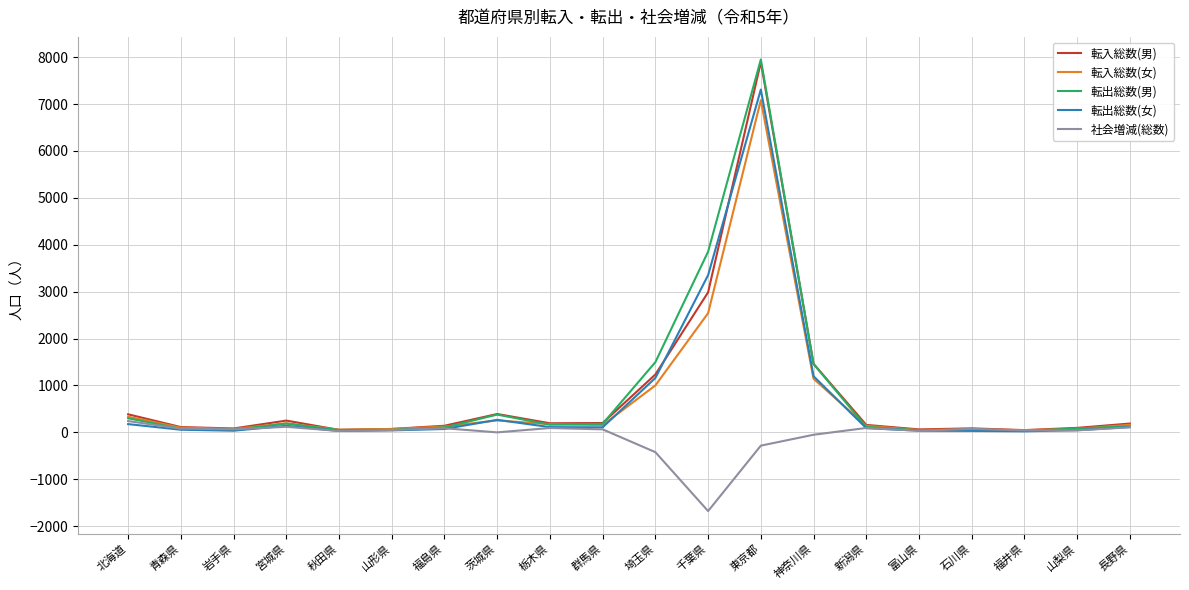

What is the minimum value shown in the chart?

-1678